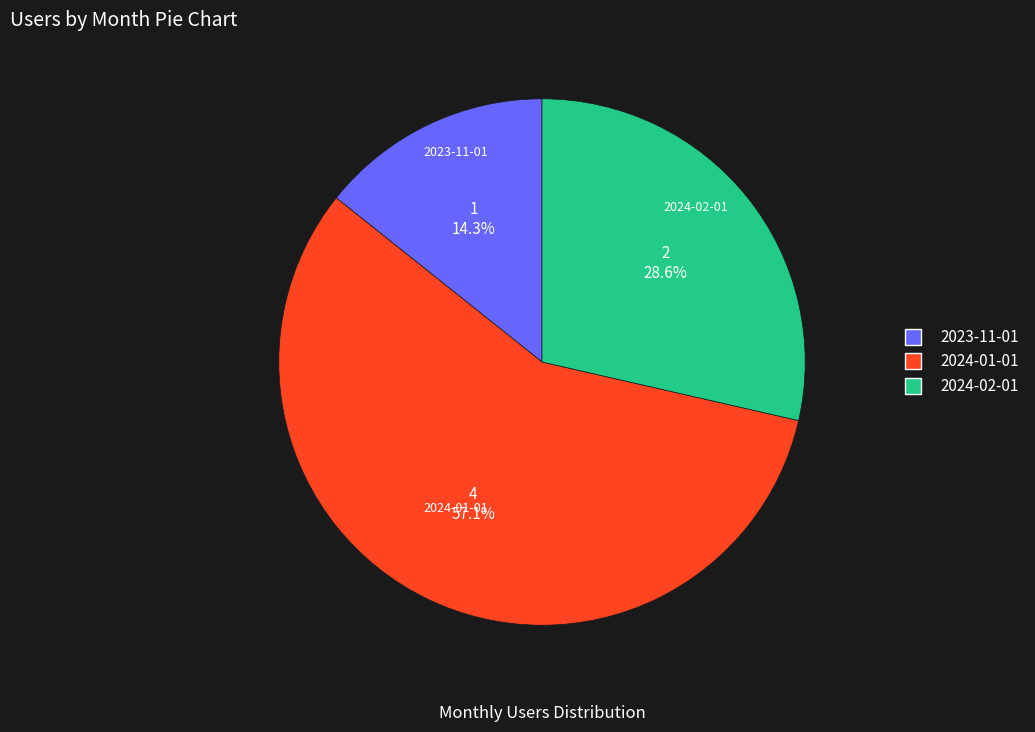

To the nearest percent, what portion does 2023-11-01 represent?

14%